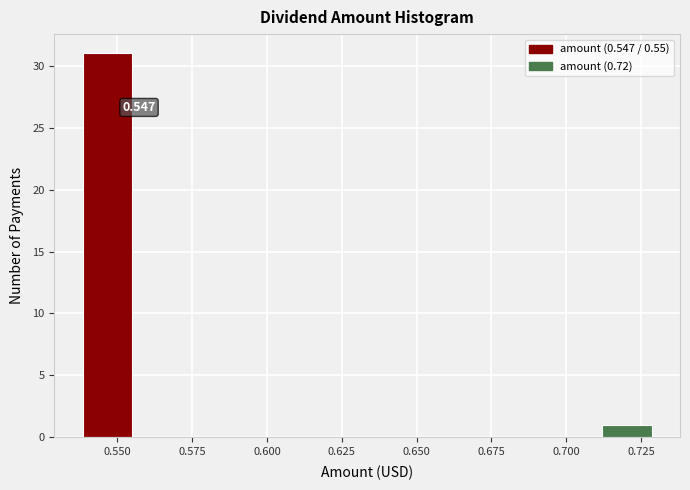

Read against the x-axis, roughly where is the centre of the tallest bar?

0.545